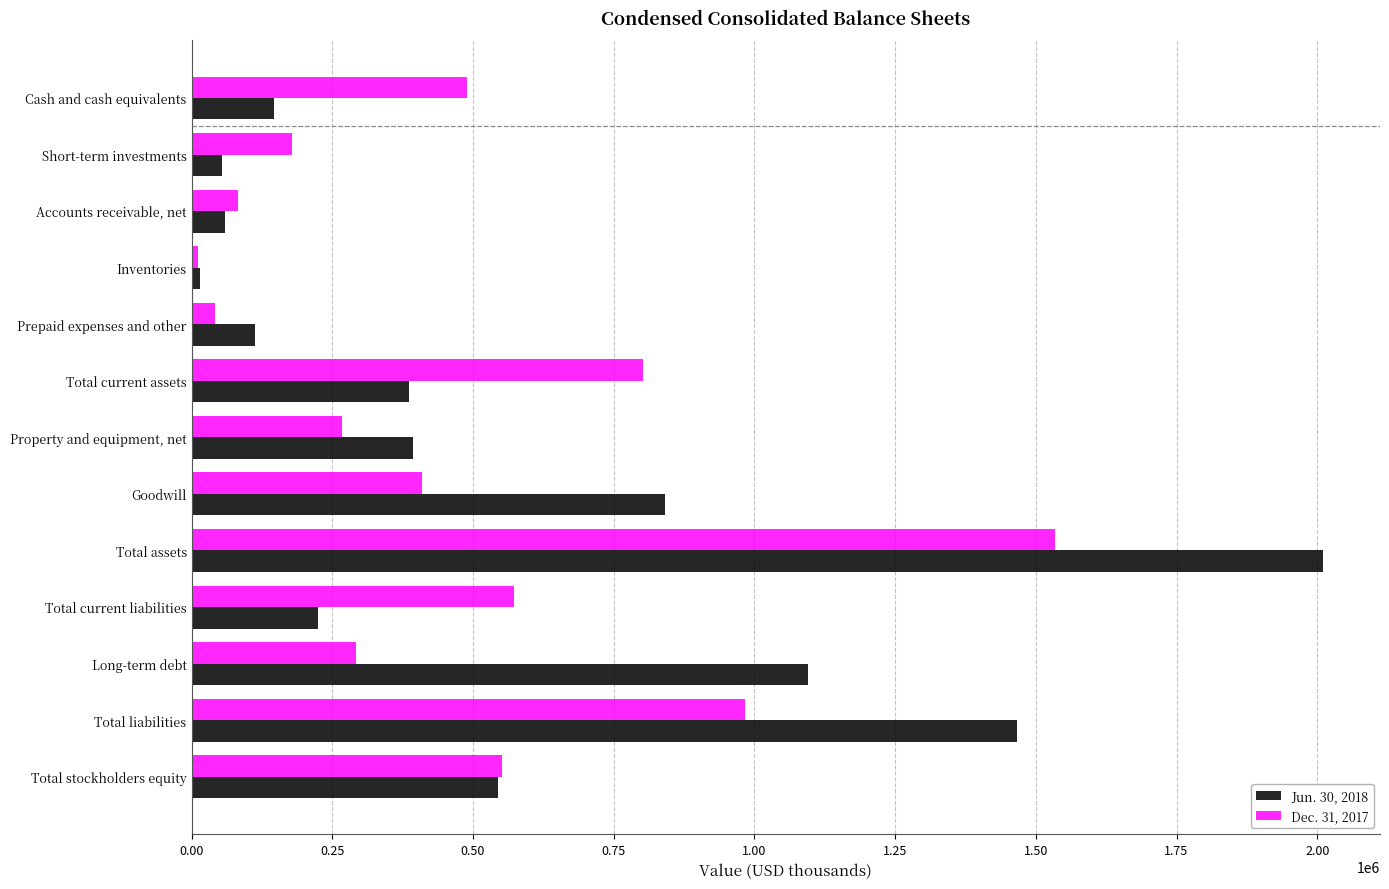

Which series has the largest total across all categories?

Jun. 30, 2018